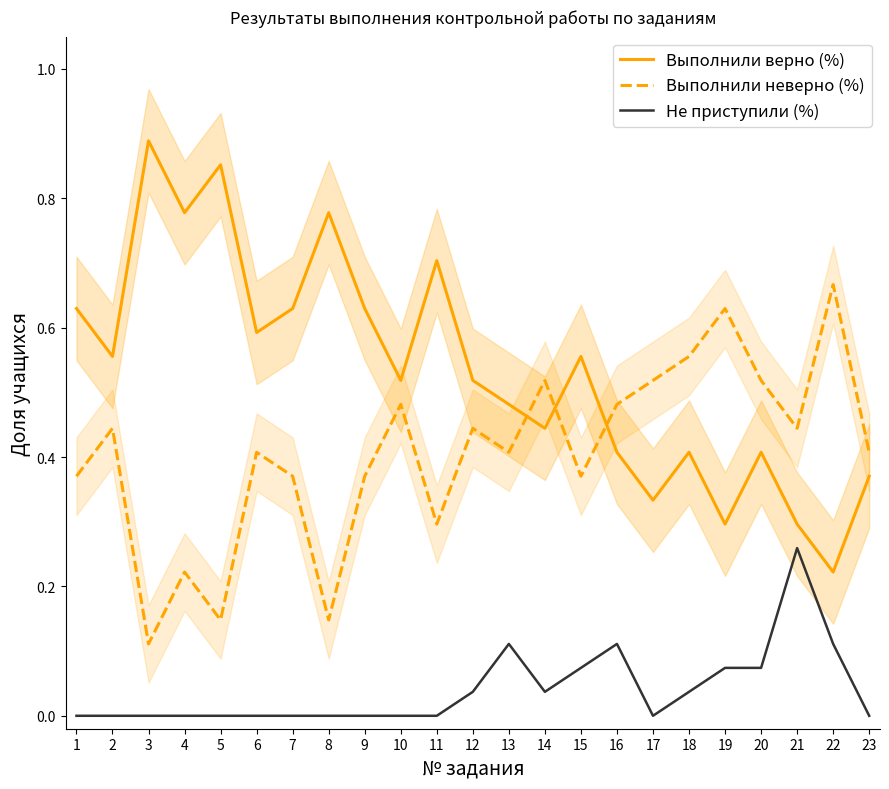

What is the difference between the highest and lowest values at 21?

0.2